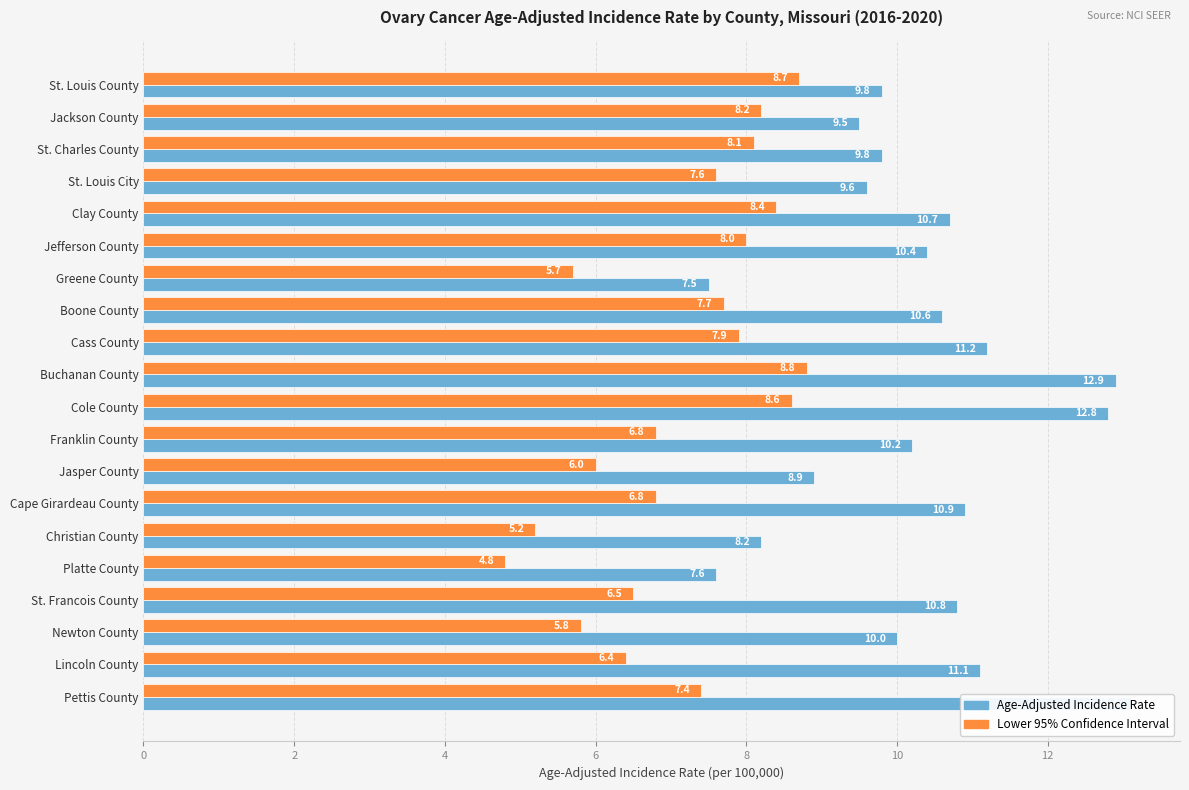

What is the maximum value for Lower 95% CI?

8.8